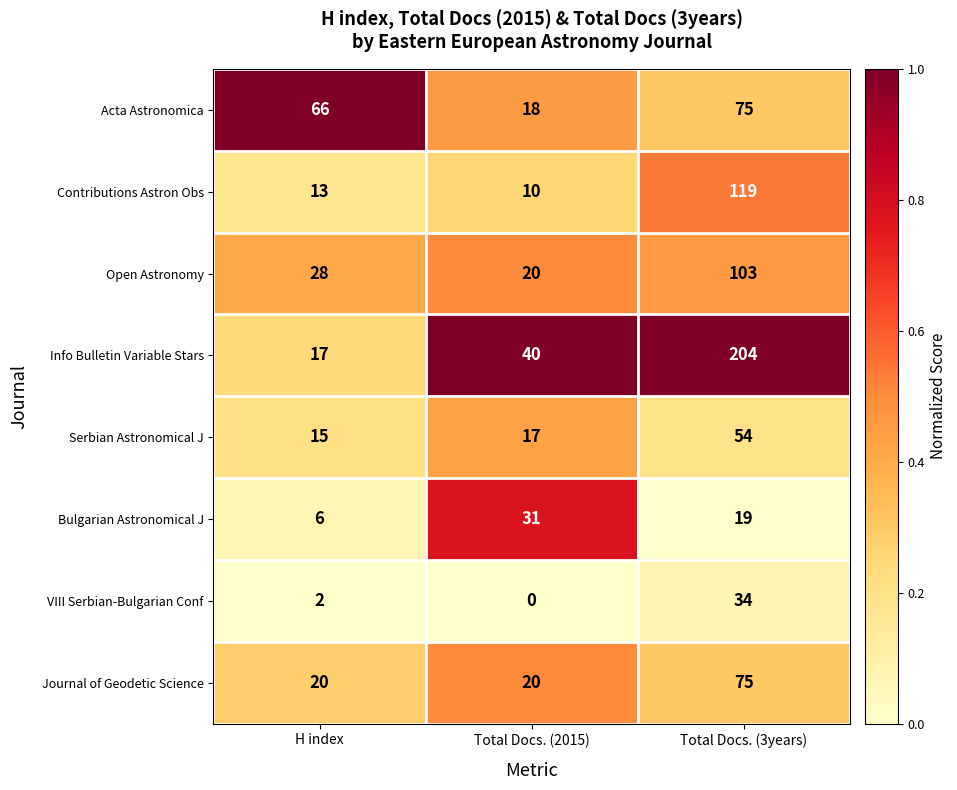

Which series has the widest spread of values?

Info Bulletin Variable Stars